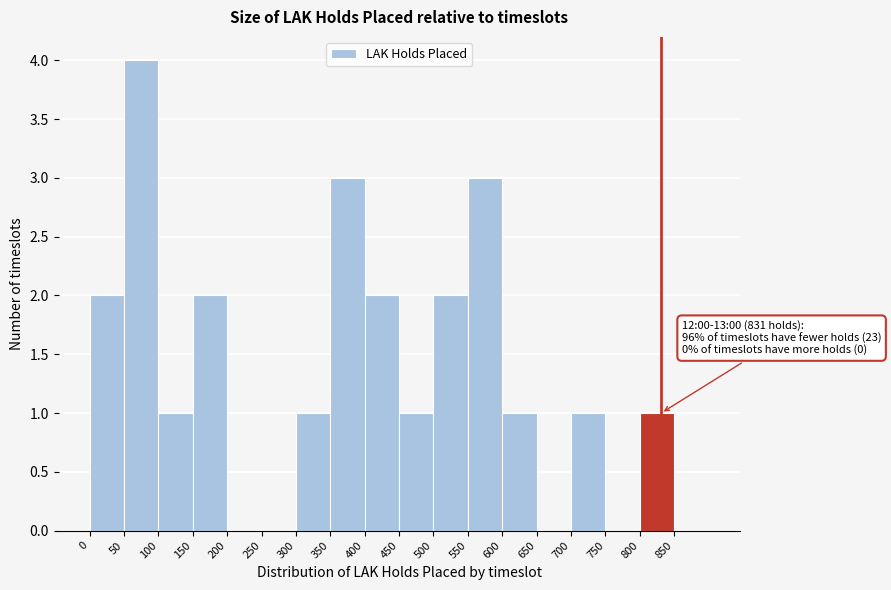

Which range on the x-axis has the tallest bar?

50 to 100